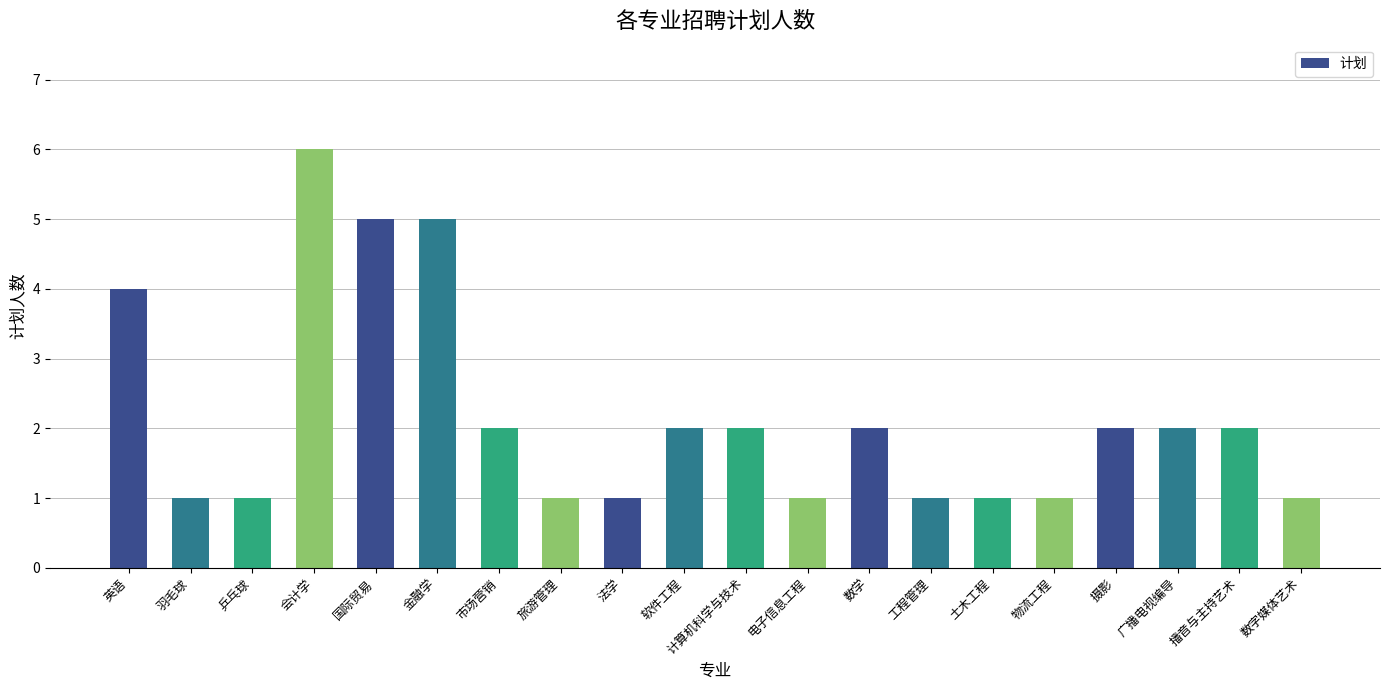

What position from the right is 国际贸易?

16